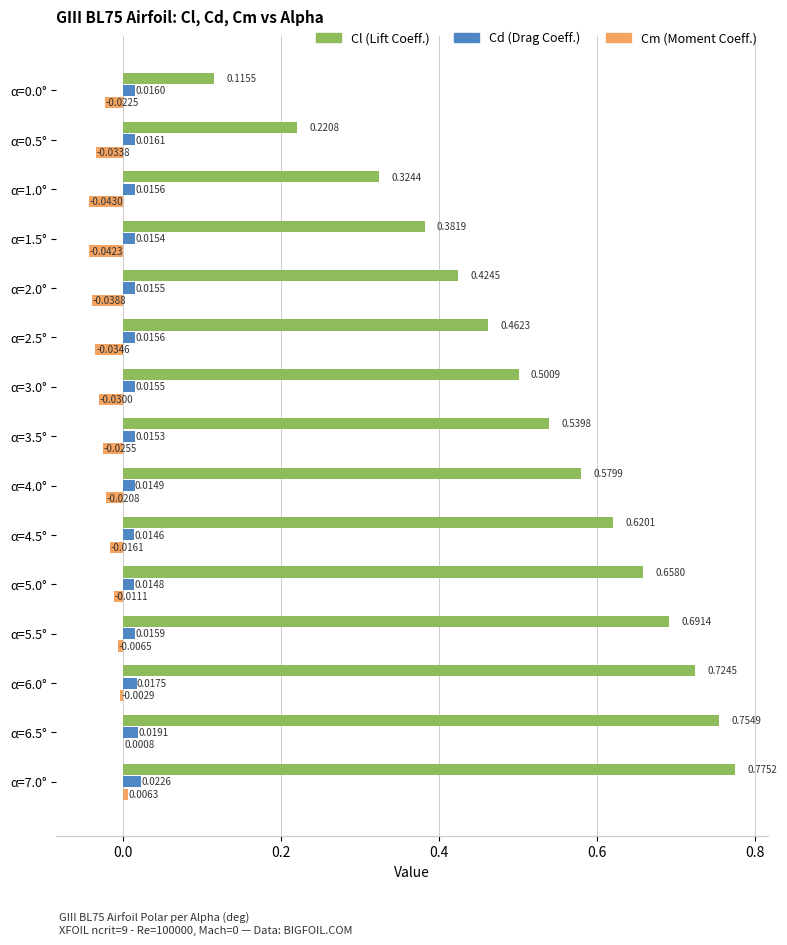

At which category is the sum across all series the highest?

α=7.0°